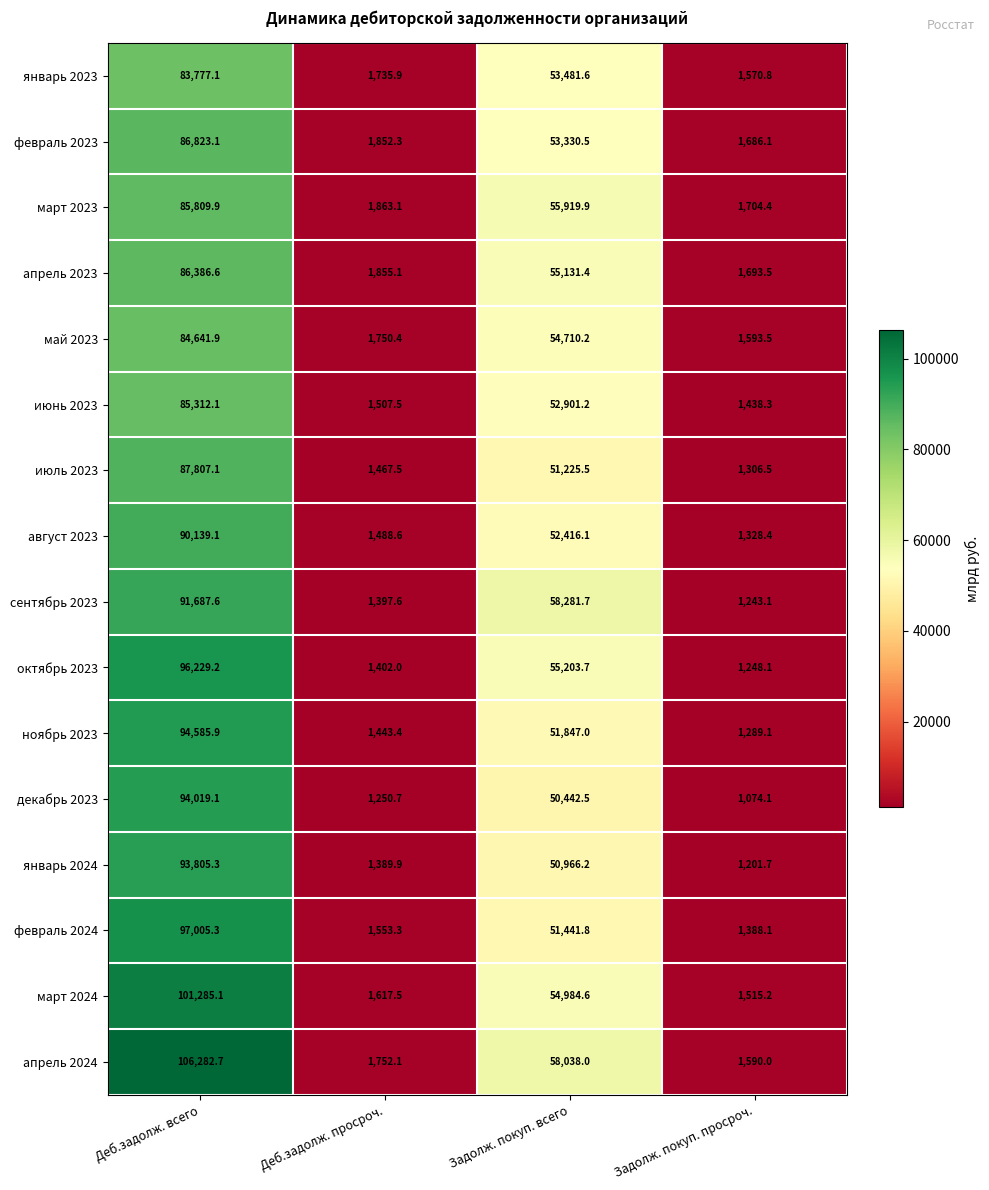

At which label does сентябрь 2023 reach its minimum?

Задолж. покуп. просроч.